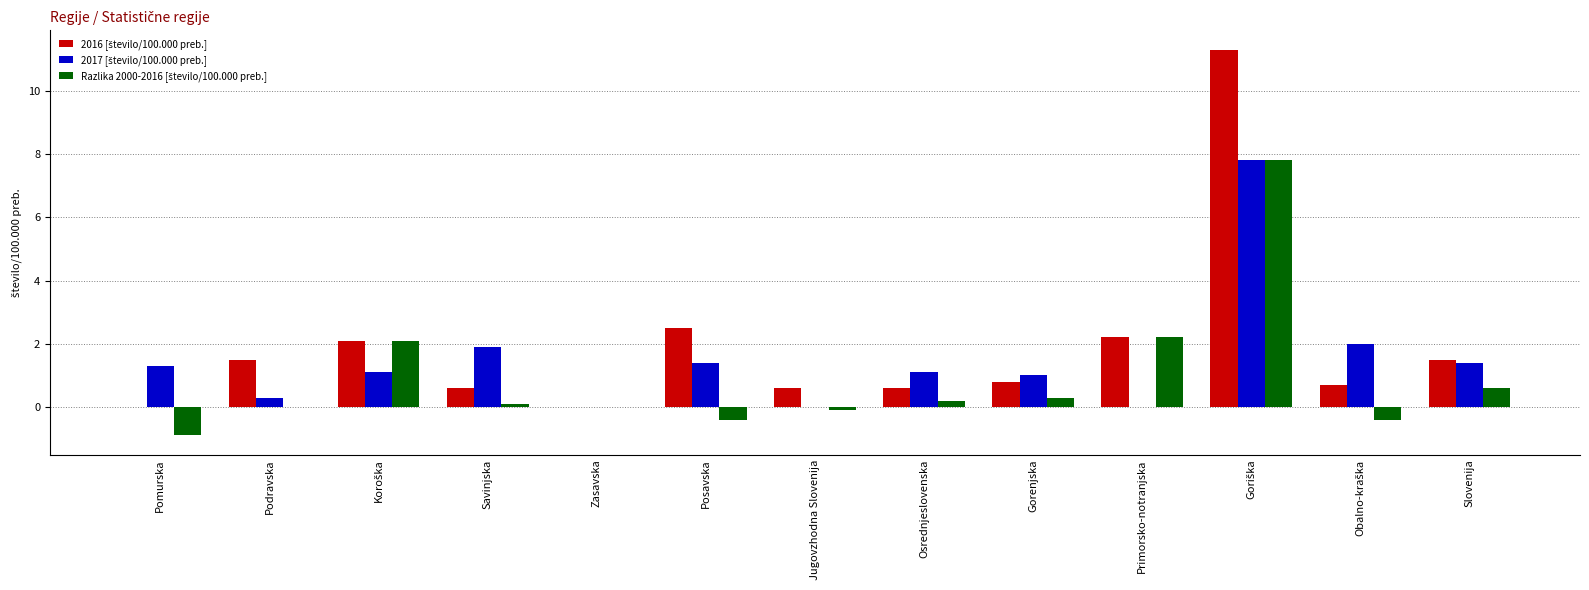

What is the total value across all series at Pomurska?

0.4